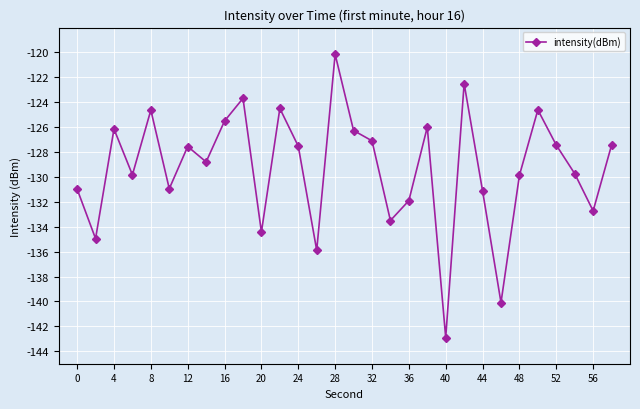

Is this an area chart (filled region under the line)?

No